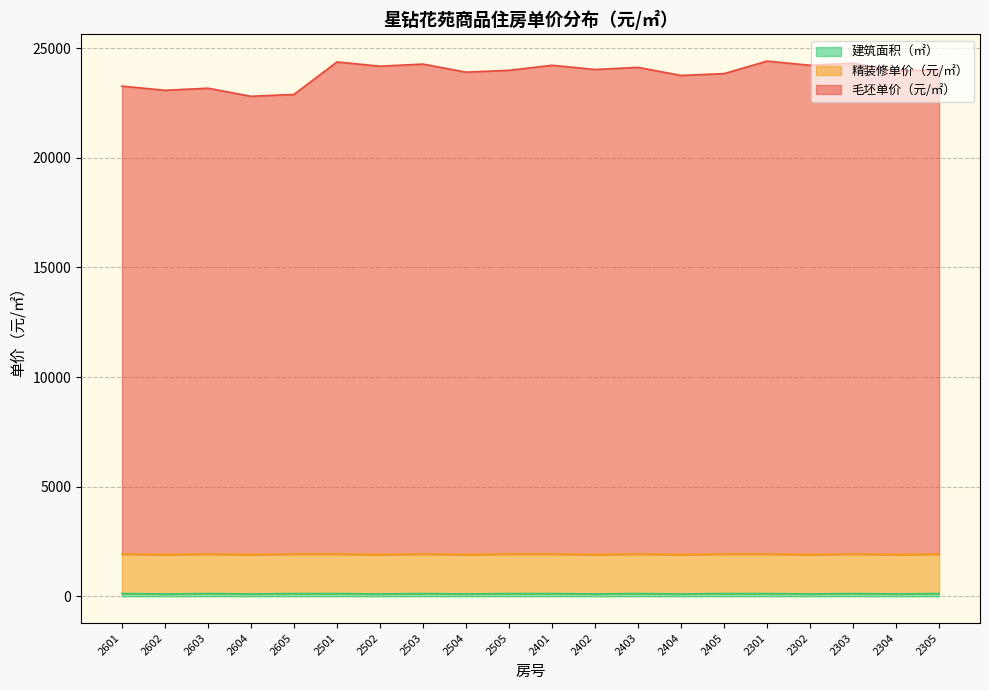

At which category does 毛坯单价（元/㎡） reach its first local valley?

2602